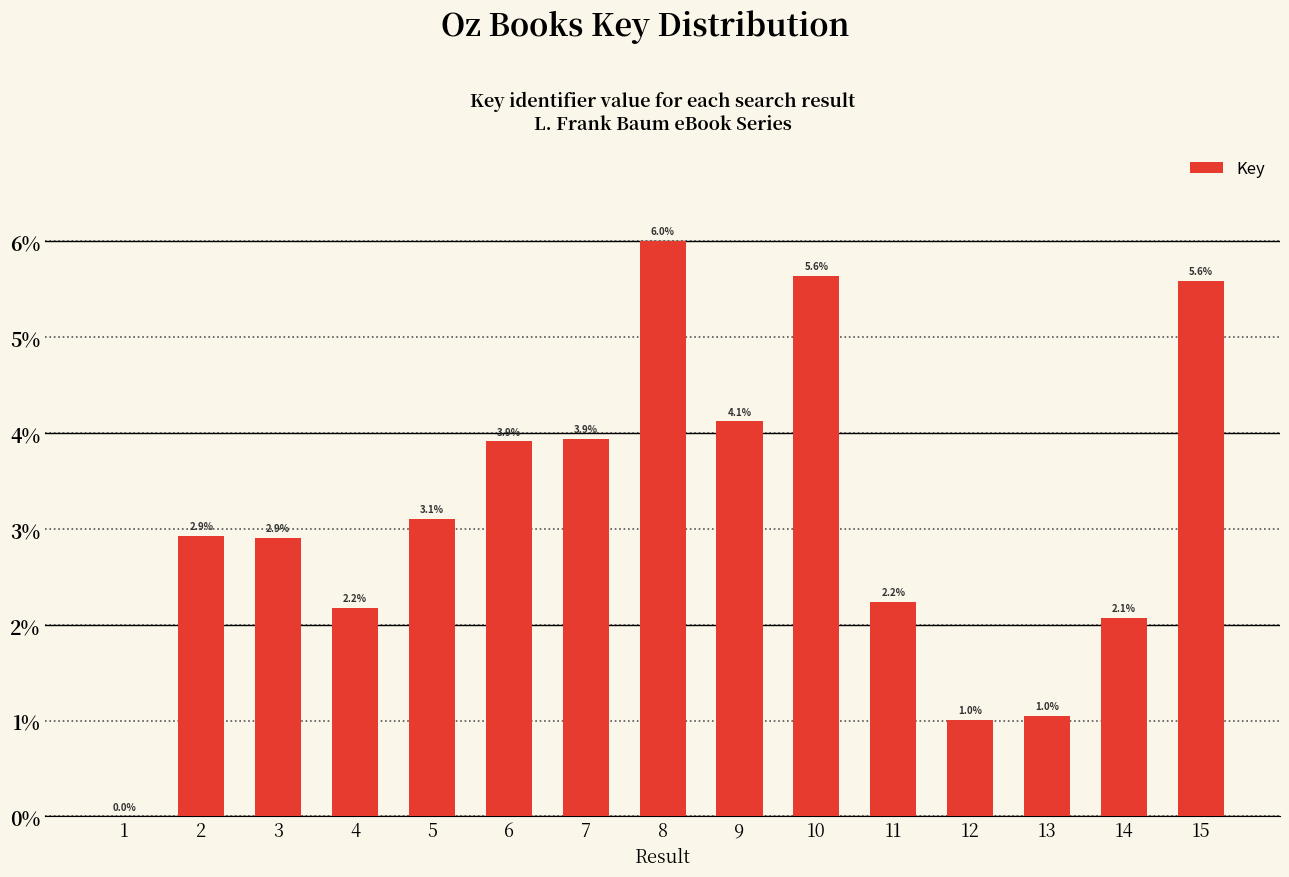

Reading right to left, transcribe all the data shown in this chart.

15=5.6	14=2.1	13=1.0	12=1.0	11=2.2	10=5.6	9=4.1	8=6.0	7=3.9	6=3.9	5=3.1	4=2.2	3=2.9	2=2.9	1=0.0